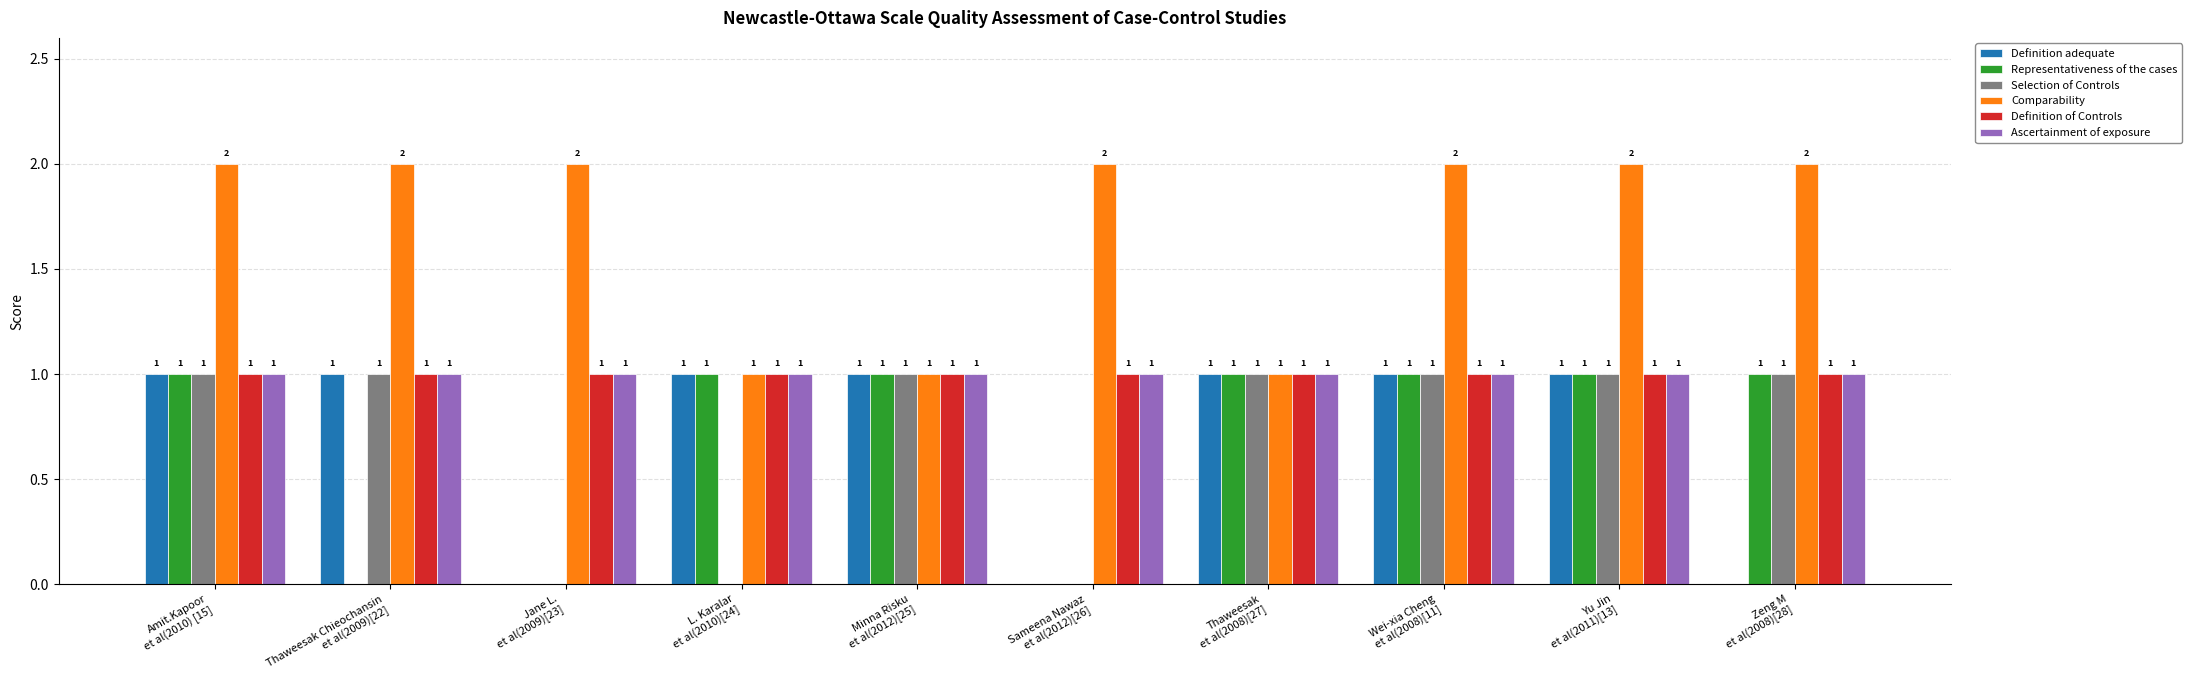

What is the greatest value displayed?

2